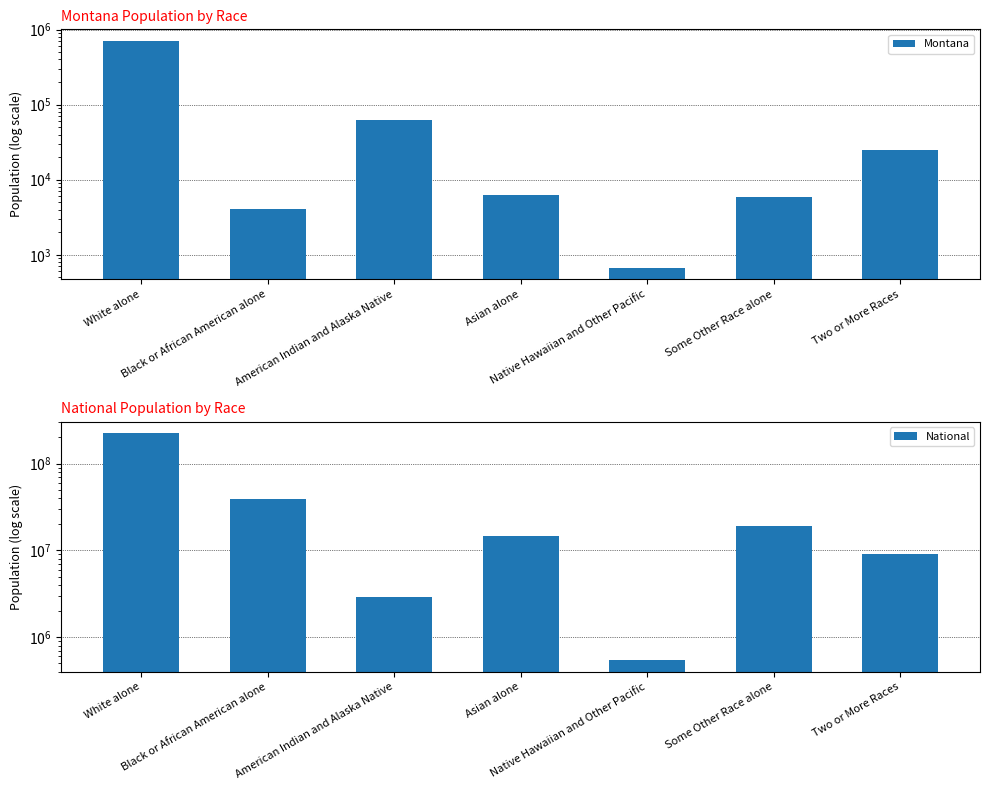

How many categories are shown in the chart?

7